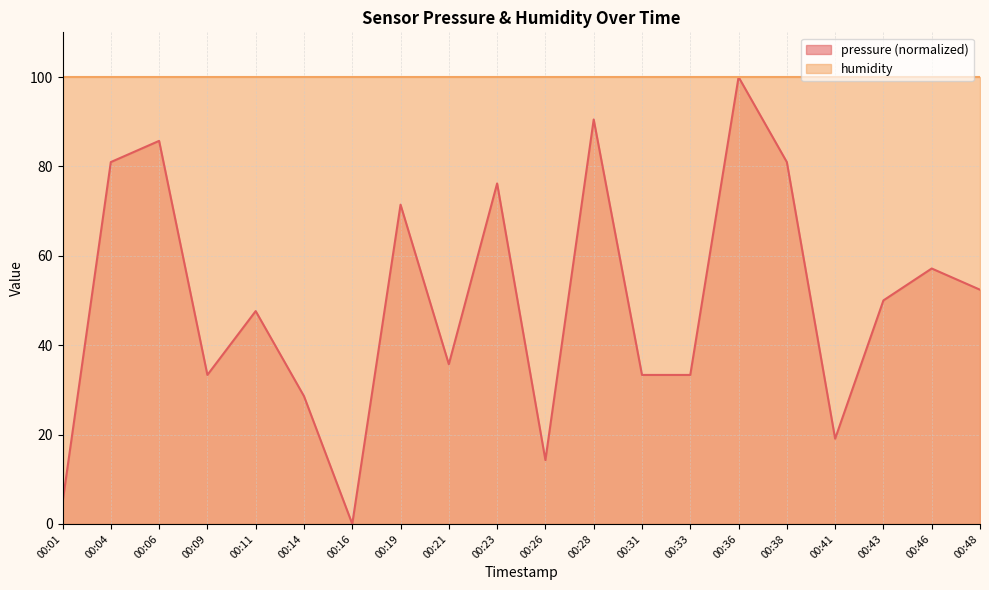

Reading left to right, extract all data points from this chart.

4.8	81.0	85.7	33.3	47.6	28.6	0.0	71.4	35.7	76.2	14.3	90.5	33.3	33.3	100.0	81.0	19.1	50.0	57.2	52.4